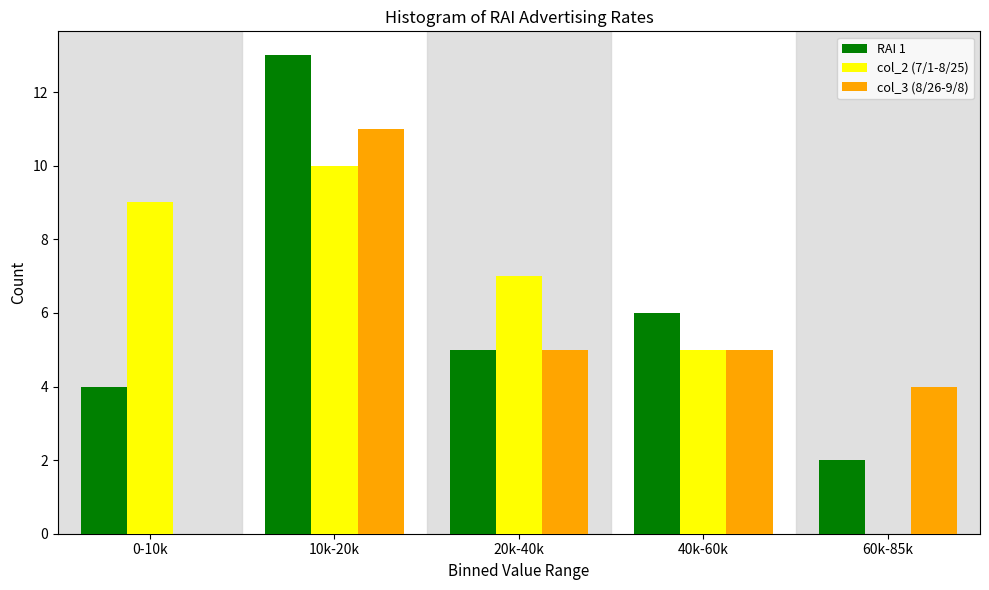

Reading left to right, what are all the values shown in this chart?

RAI 1: 0-10k=4	10k-20k=13	20k-40k=5	40k-60k=6	60k-85k=2
col_2 (7/1-8/25): 0-10k=9	10k-20k=10	20k-40k=7	40k-60k=5	60k-85k=0
col_3 (8/26-9/8): 0-10k=0	10k-20k=11	20k-40k=5	40k-60k=5	60k-85k=4